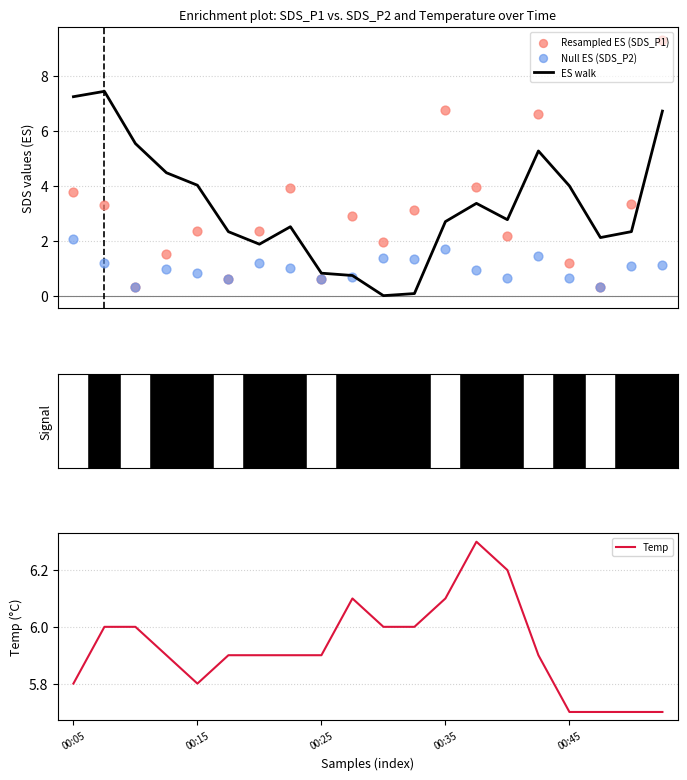

Which series contains the lowest Y value?

ES walk